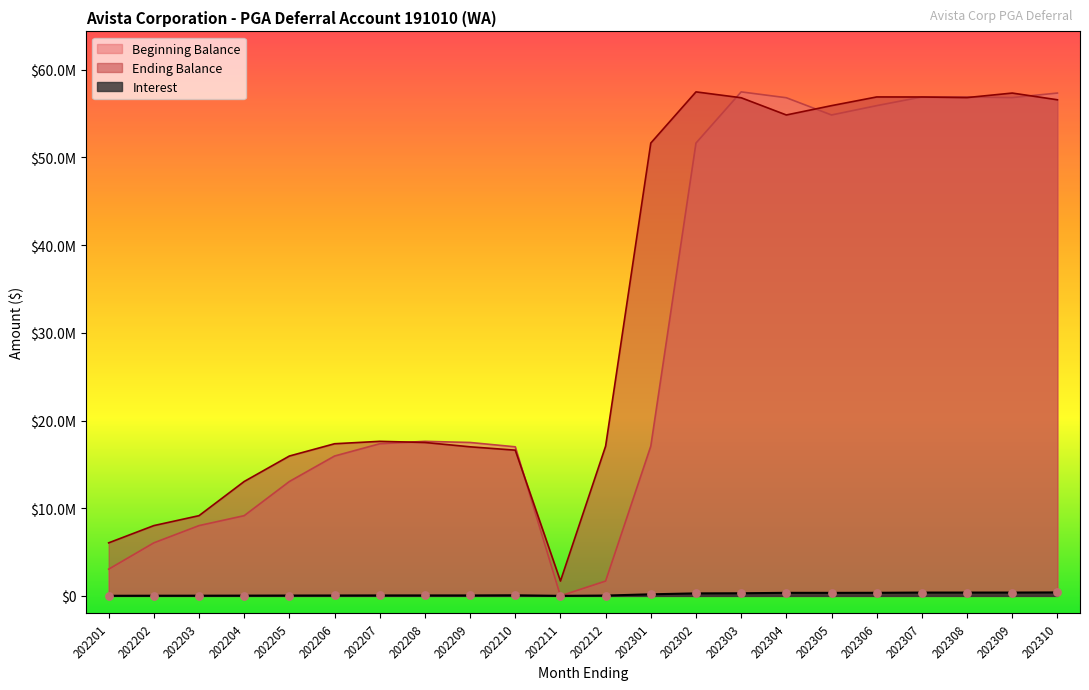

Is the value of Ending Balance at 202306 greater than the value of Interest at 202310?

Yes